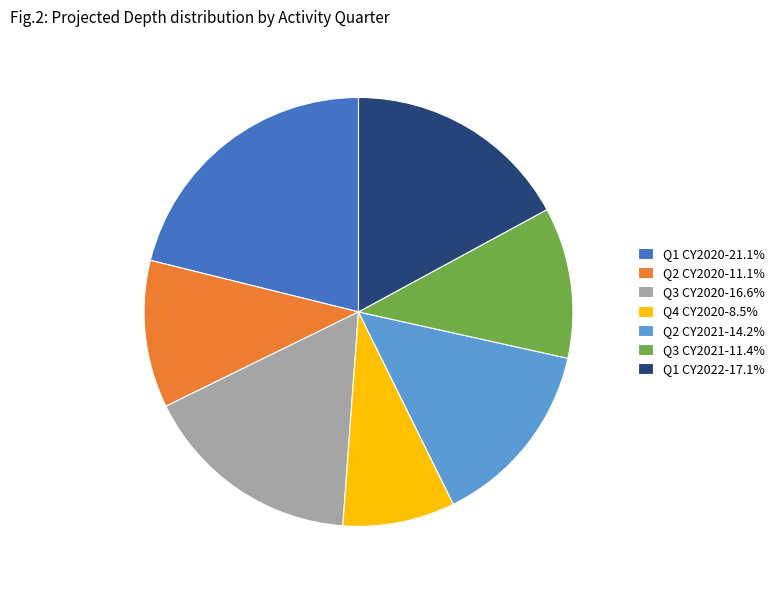

Is there a majority slice in this chart?

No